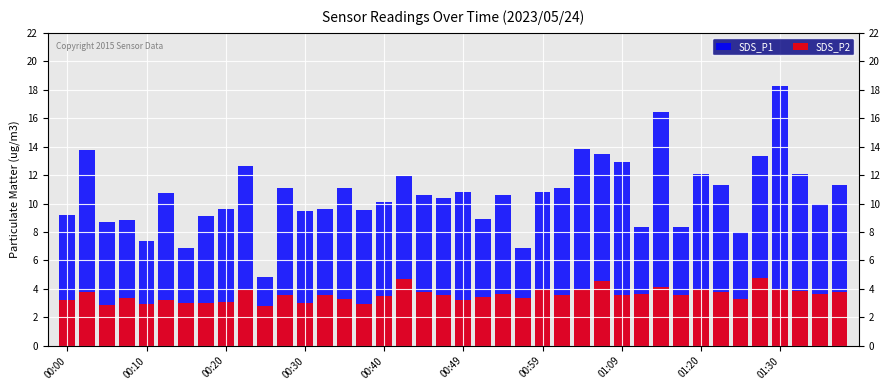

How many categories are shown in the chart?

40